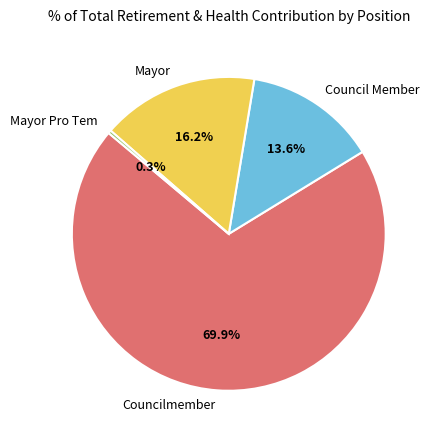

How many segments does this pie chart have?

4